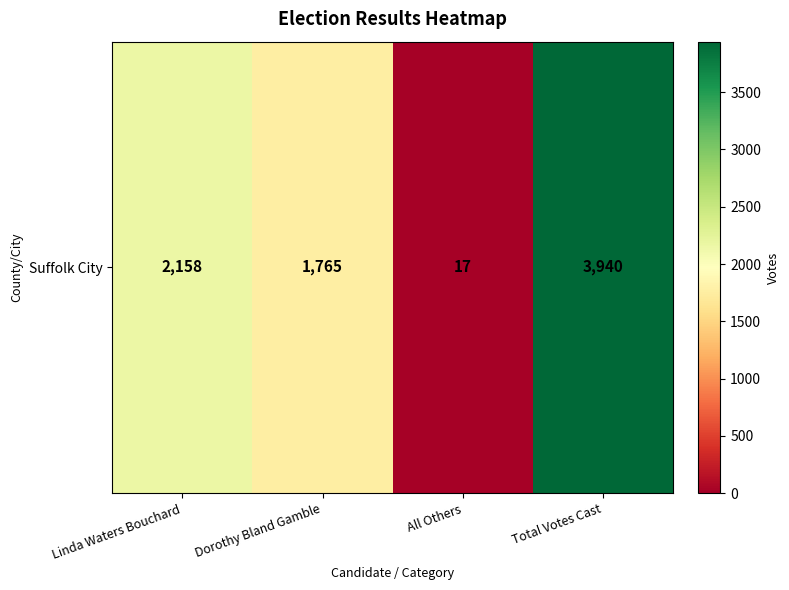

Count the number of data series in this chart.

1